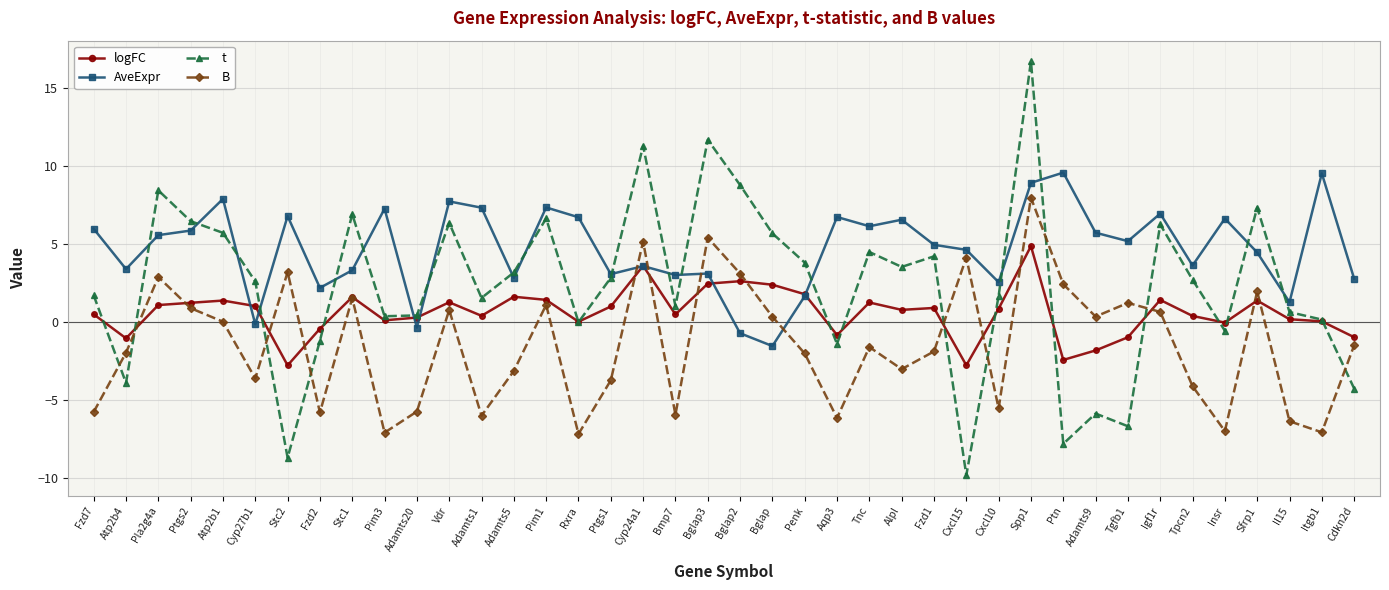

At Aqp3, list the series in order from largest to smallest.

AveExpr, logFC, t, B